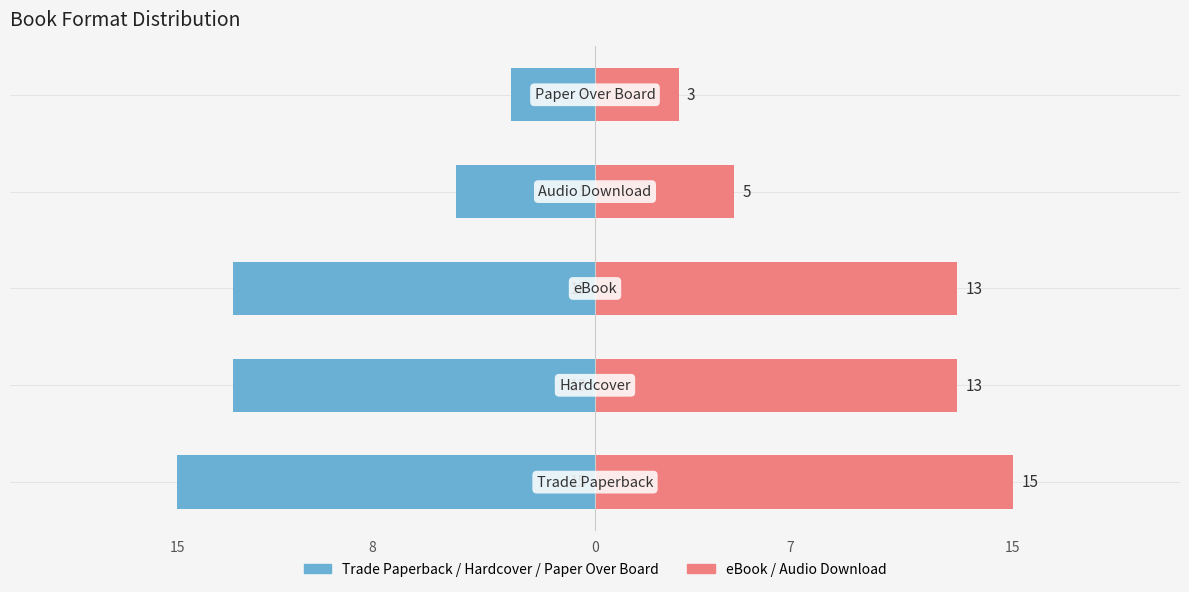

Reading left to right, list all the values displayed in this chart.

Count (Left): -15	-13	-13	-5	-3
Count (Right): 15	13	13	5	3